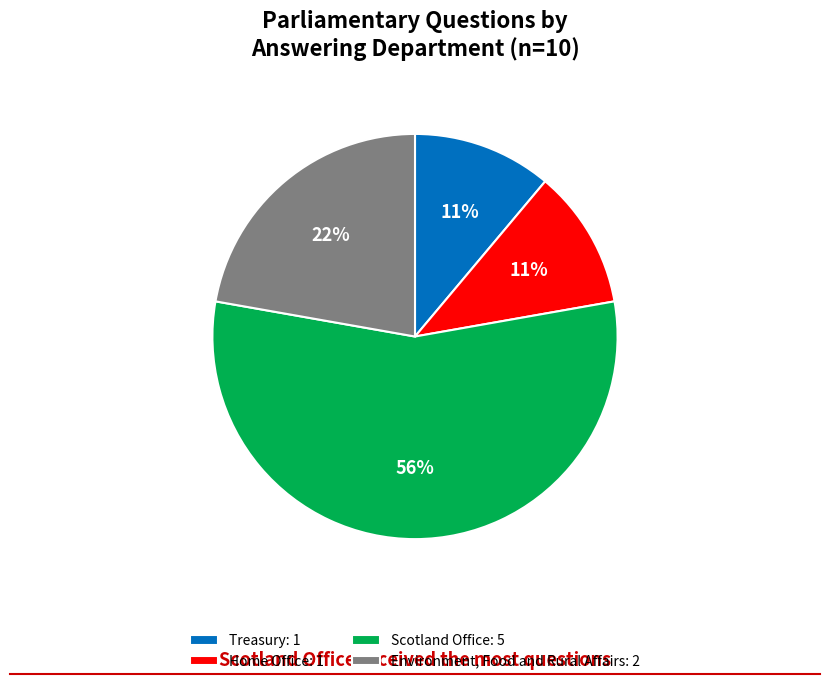

Which slice represents more than half of the pie?

Scotland Office